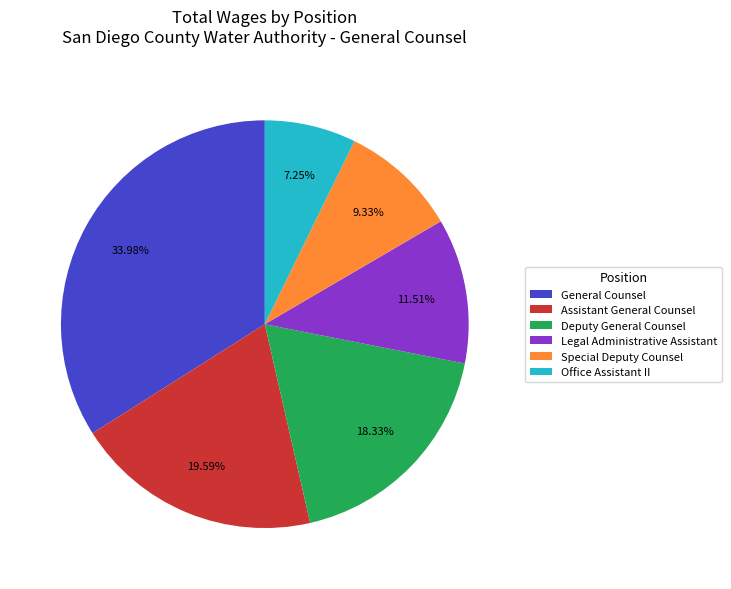

Which has a higher value, Deputy General Counsel or General Counsel?

General Counsel